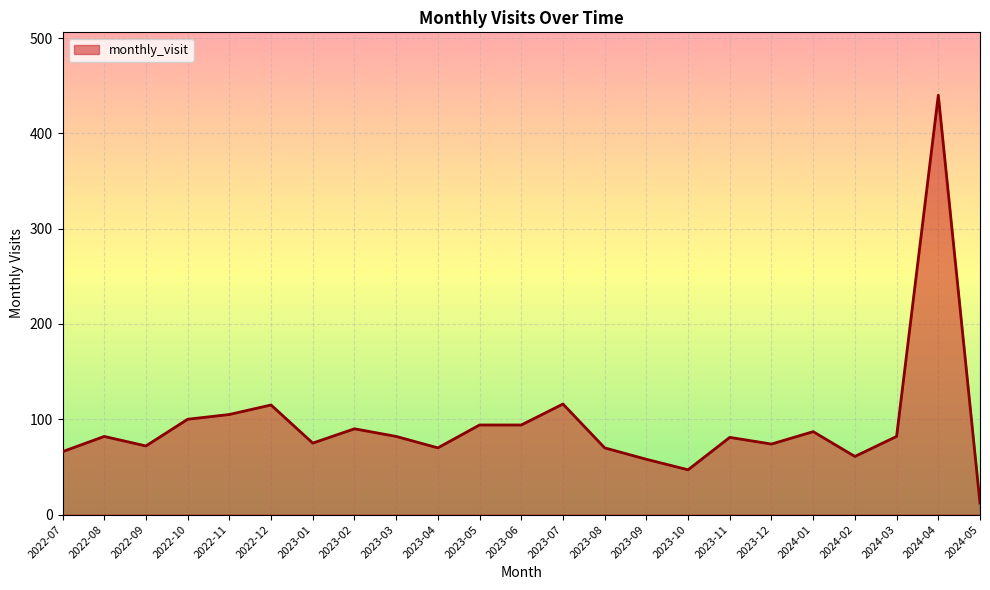

How many distinct data groups are displayed?

1